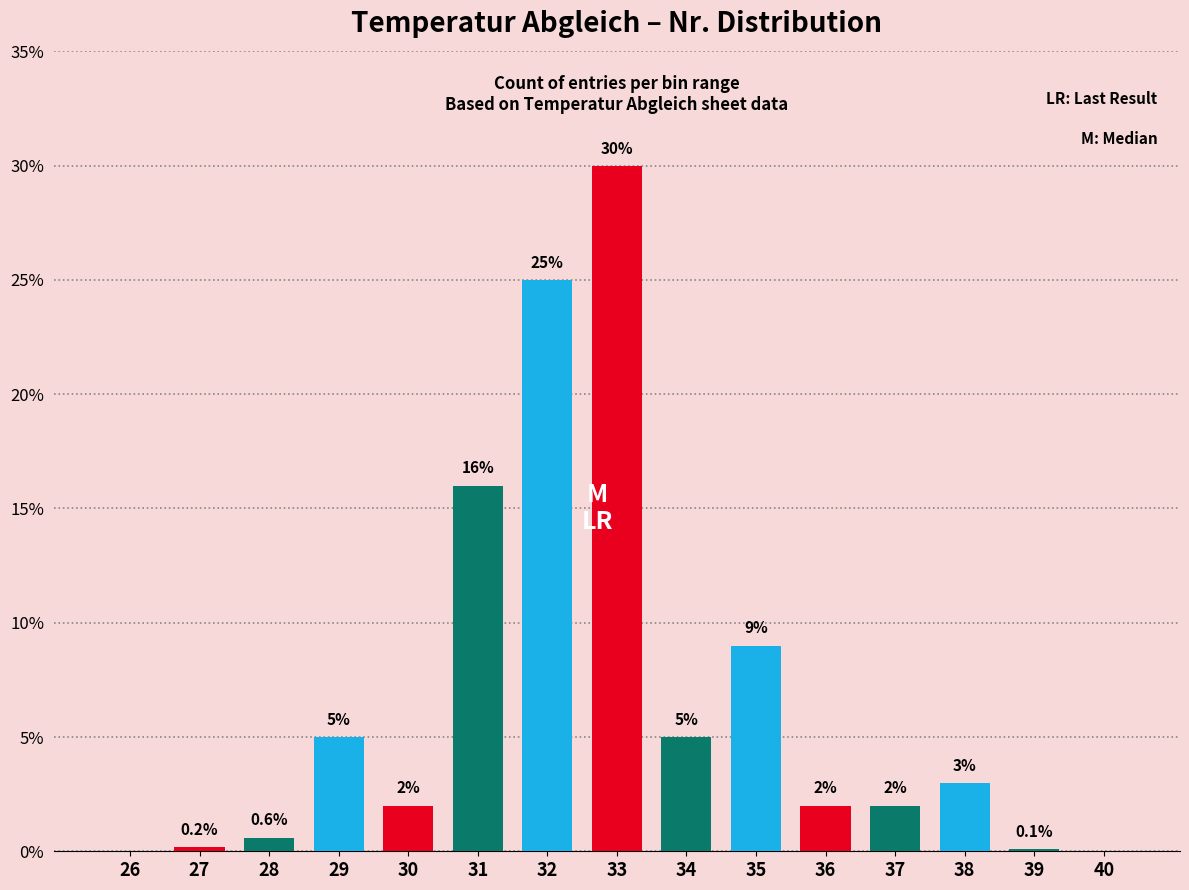

Reading right to left, extract all data points from this chart.

40=0.0	39=0.1	38=3.0	37=2.0	36=2.0	35=9.0	34=5.0	33=30.0	32=25.0	31=16.0	30=2.0	29=5.0	28=0.6	27=0.2	26=0.0